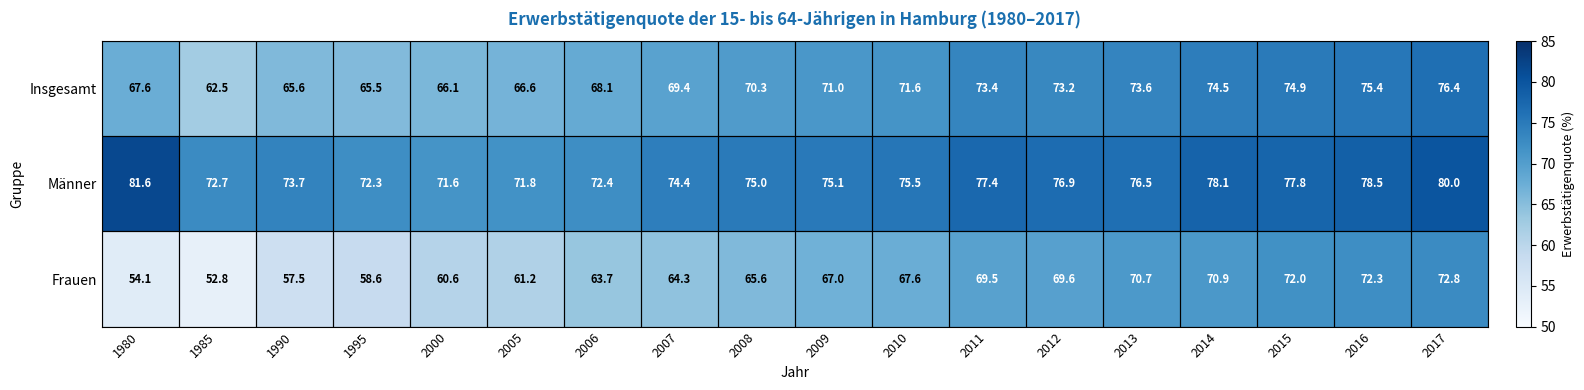

What is the approximate value of Insgesamt at 2007?

69.4